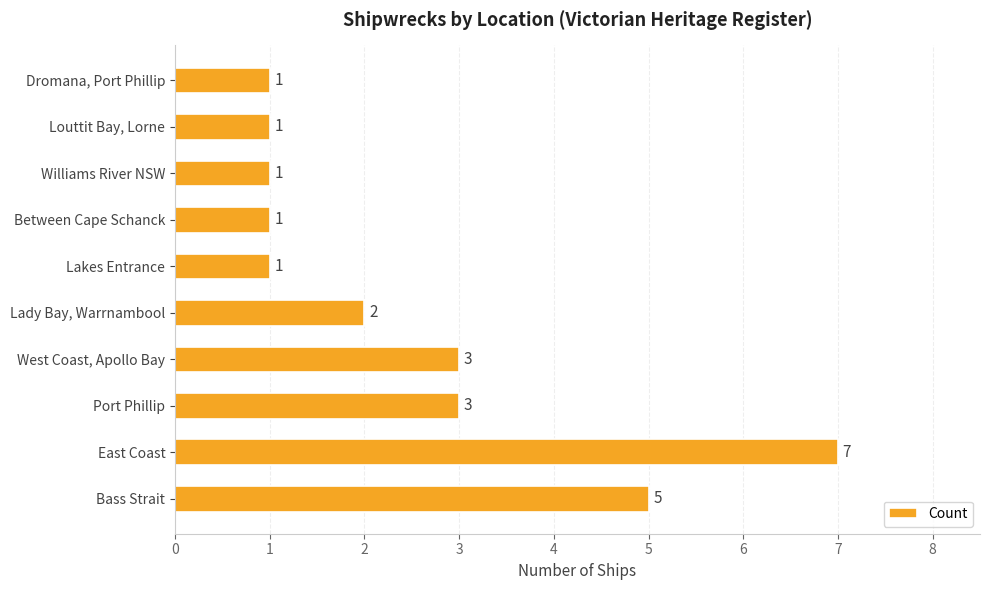

Reading bottom to top, what are all the values shown in this chart?

5	7	3	3	2	1	1	1	1	1